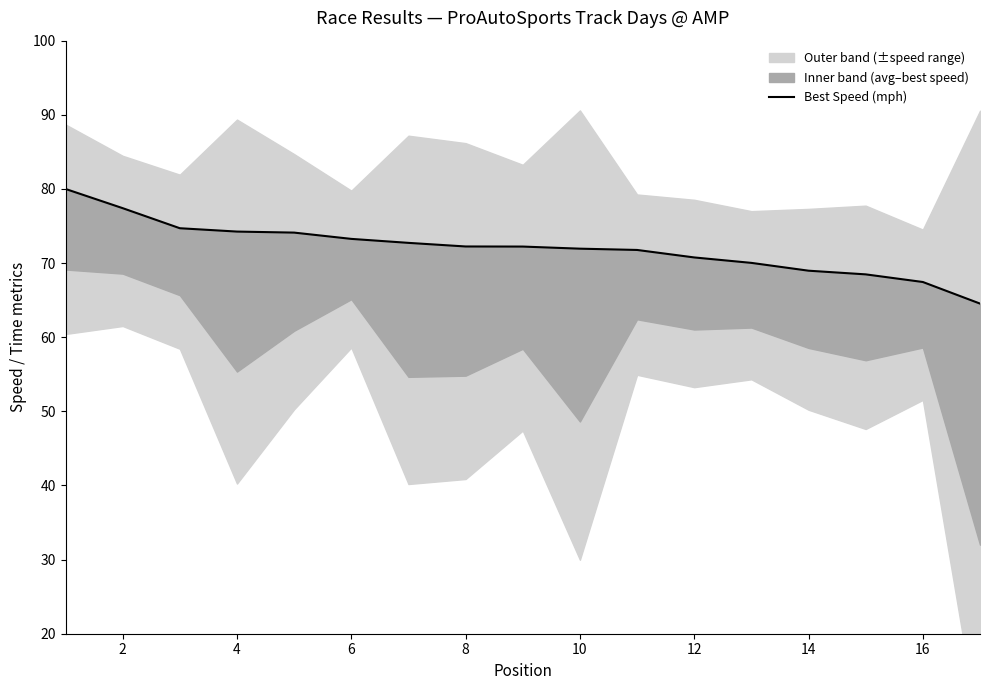

Between 4 and 16, which is larger?

4